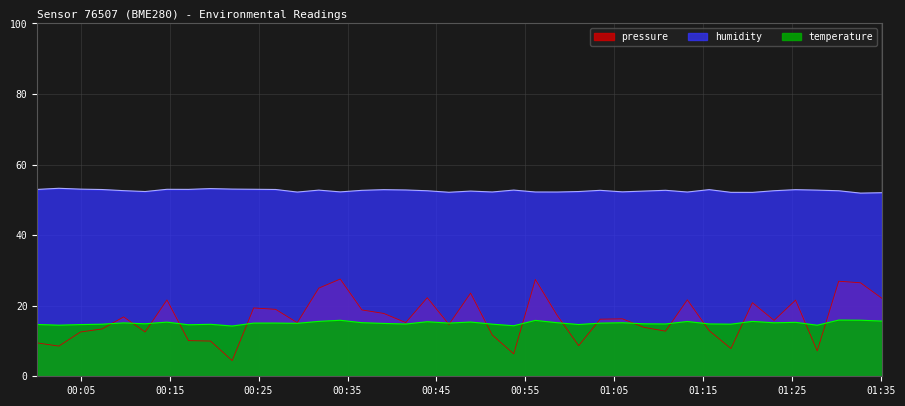

Which series has the widest spread of values?

pressure